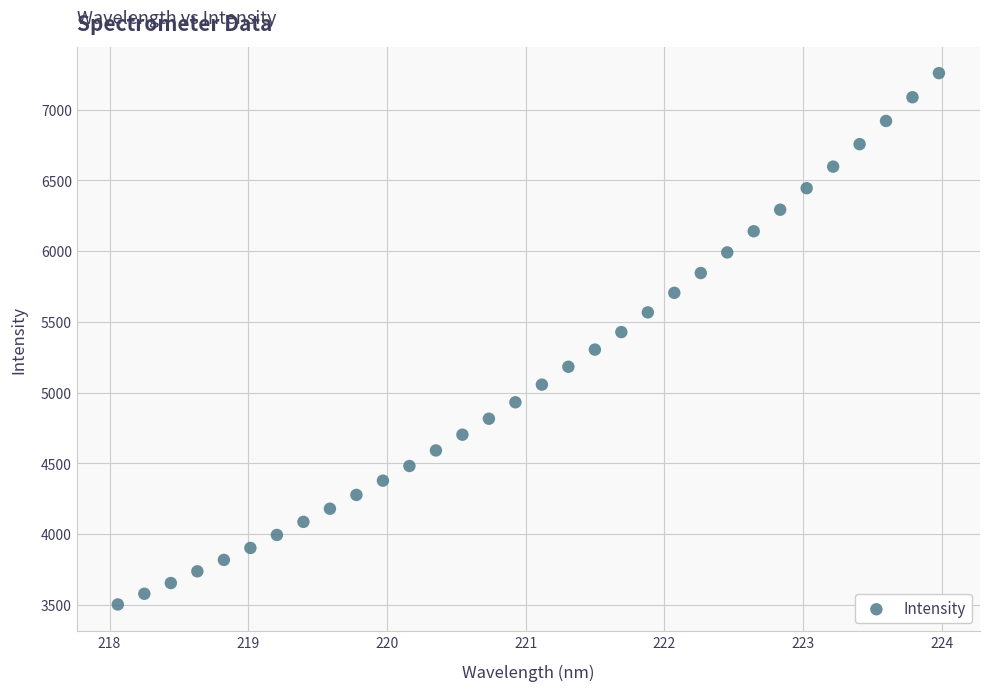

What is the range of Y values (max minus min)?

3758.3